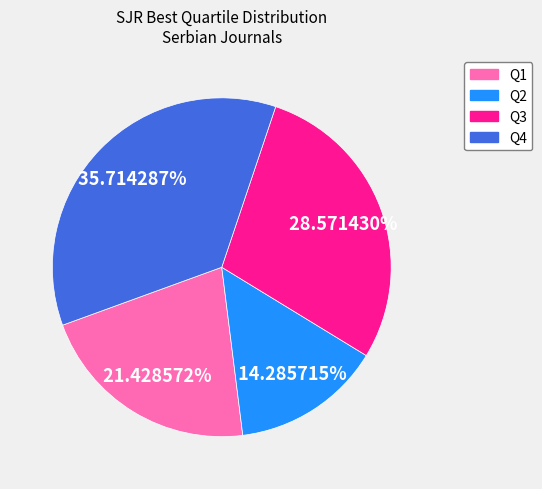

How many segments does this pie chart have?

4